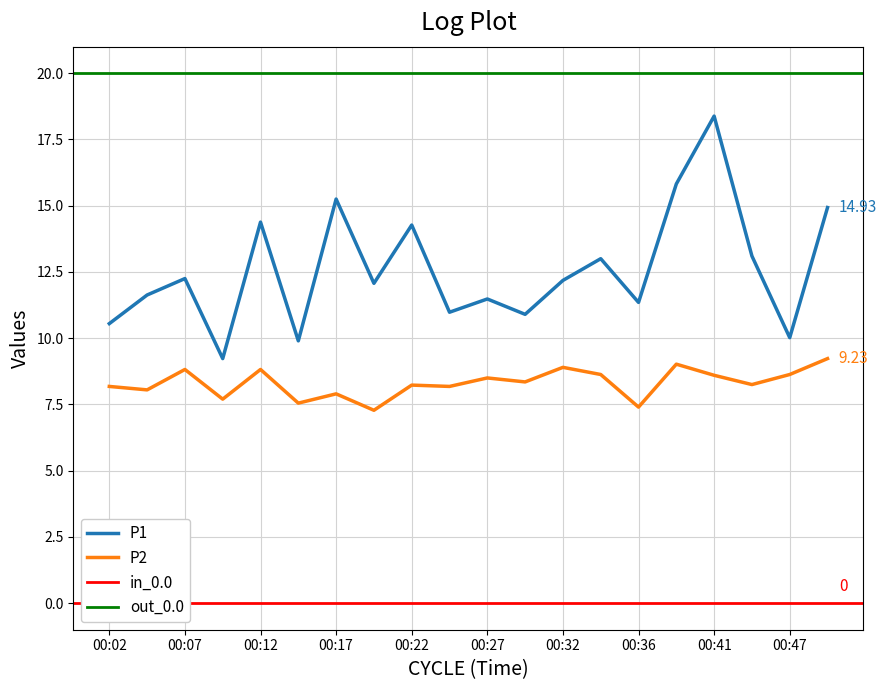

Which category has the lowest value across all series?

00:19